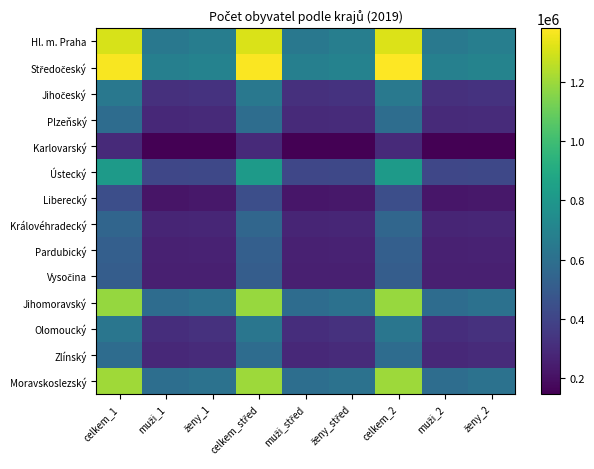

Which label corresponds to the largest value in the chart?

celkem_2